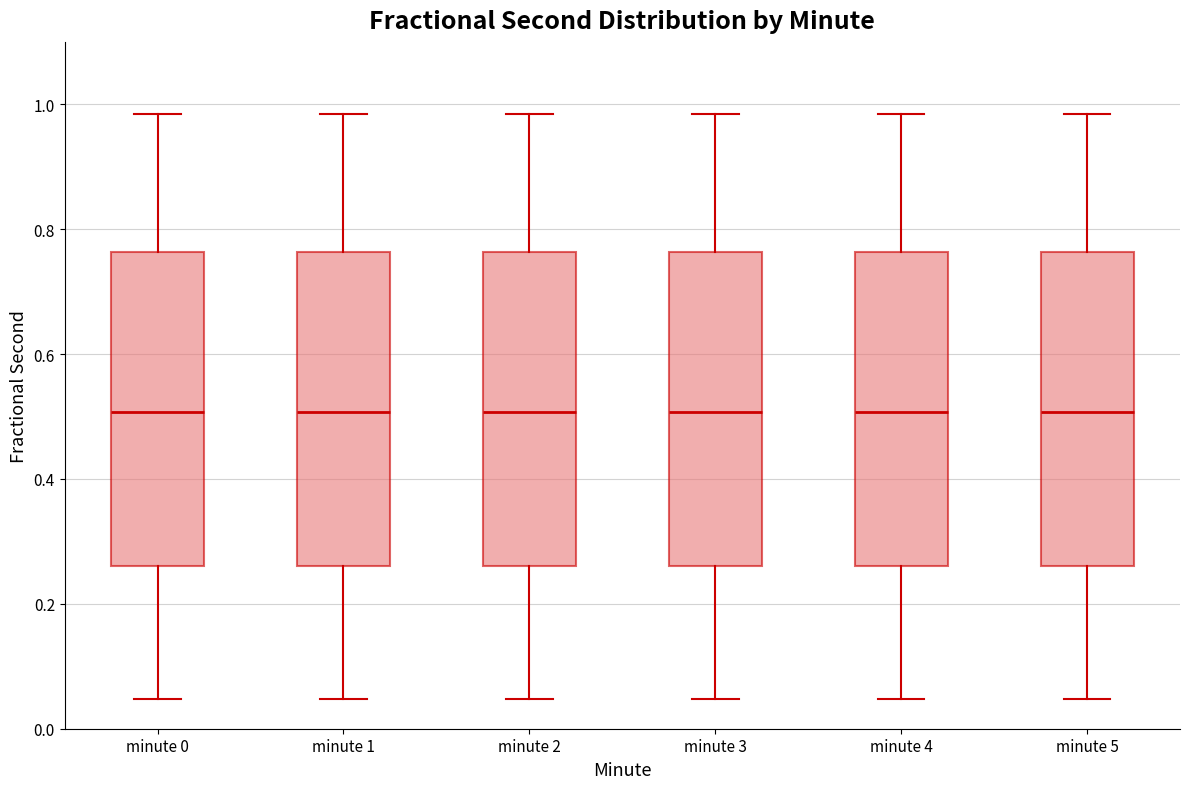

Where does the median line of the box for minute 2 sit on the y-axis? The values are not printed on the chart, so give them approximately, as read against the axis.

0.50